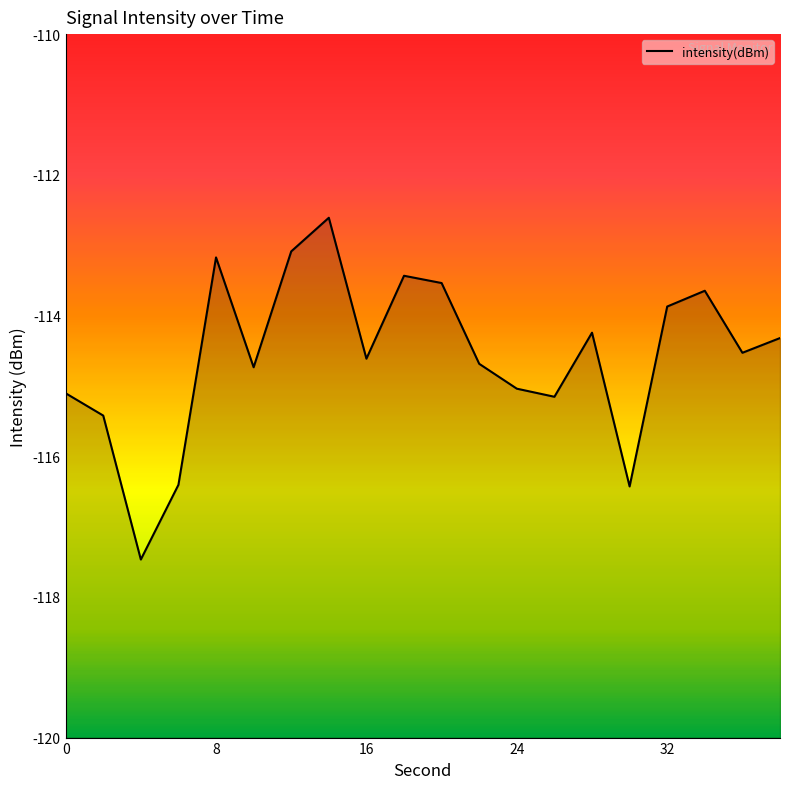

What is the sum of all values?

-2291.5